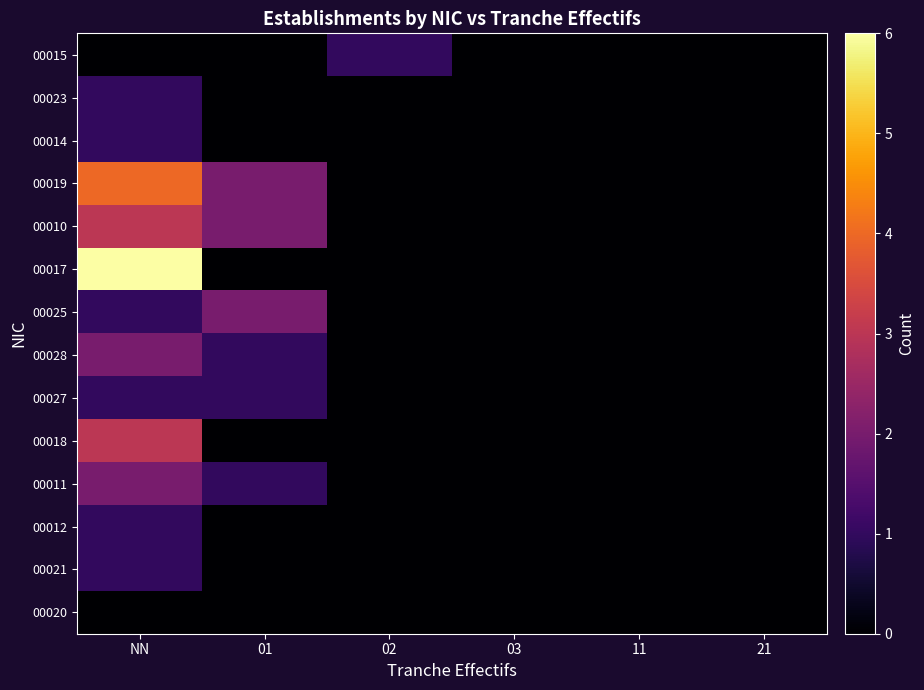

Which category has the highest value across all series?

NN